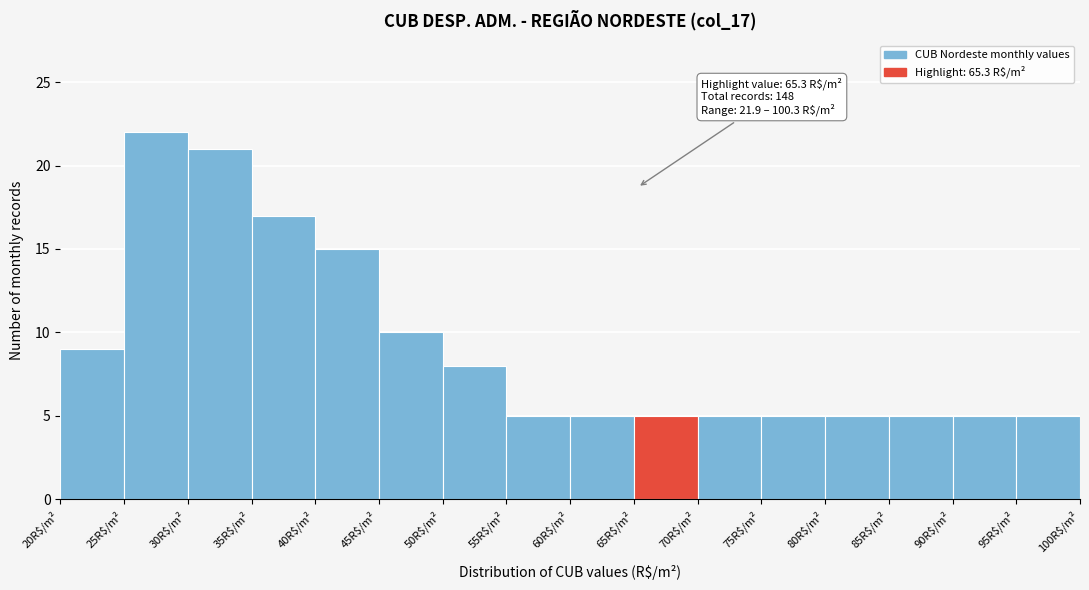

Which range on the x-axis has the tallest bar?

25 to 30